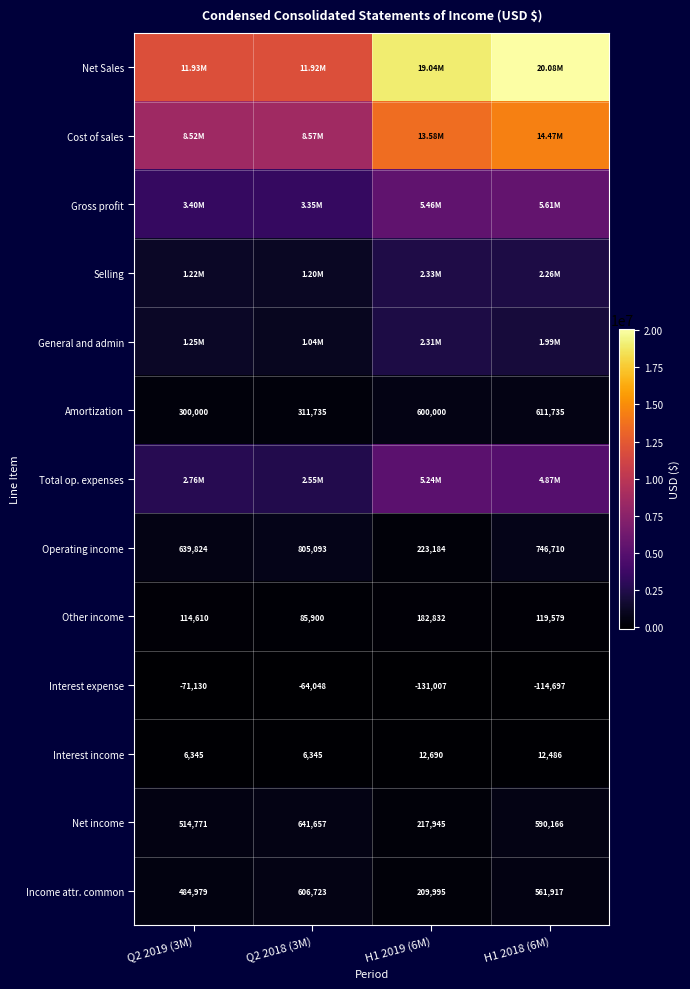

What is the sum of all Income attr. common values?

1863614